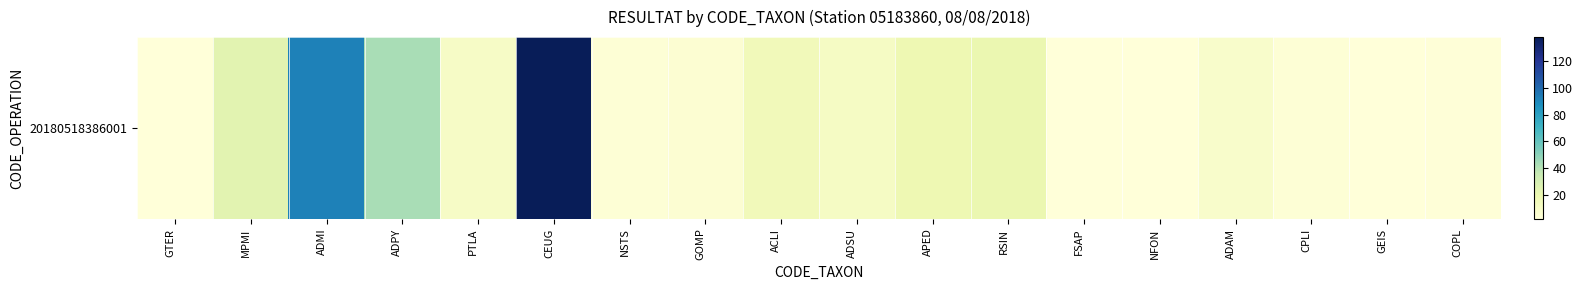

What is the ratio of the value at GOMP to the value at RSIN?

0.2